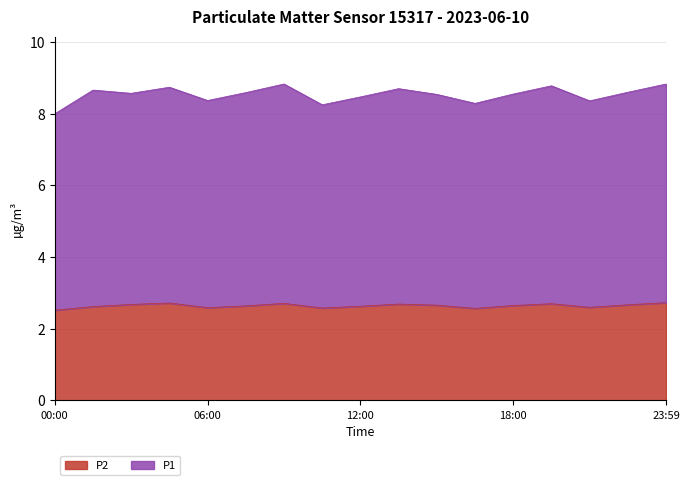

How many interior local peaks (higher than both neighbors) does the data have?

4